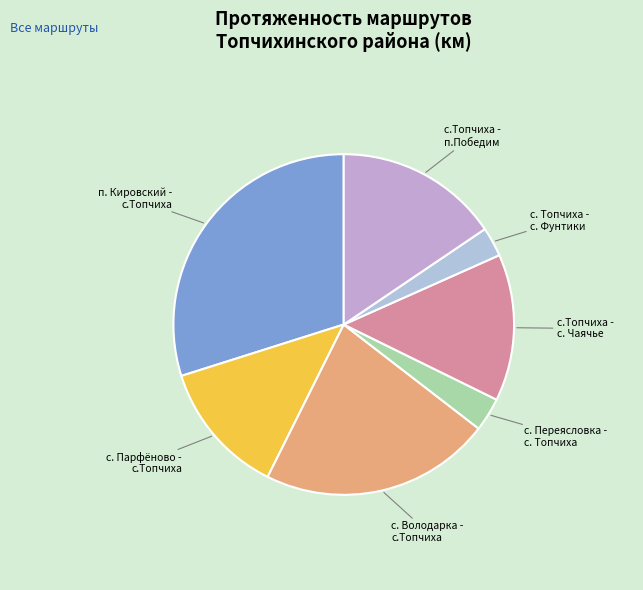

The с. Переясловка - с. Топчиха slice represents 18% of the pie. True or false?

False